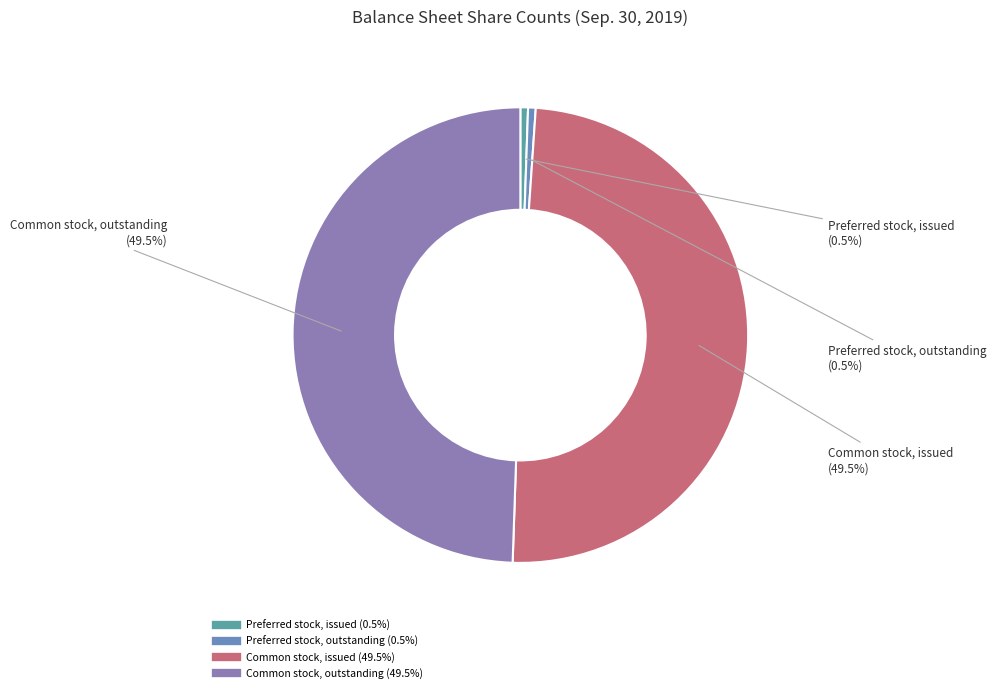

Is there any slice that represents more than half of the pie?

No